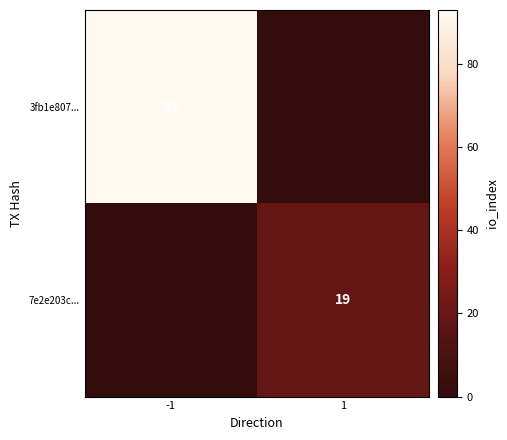

At how many categories does at least one series exceed 27?

1